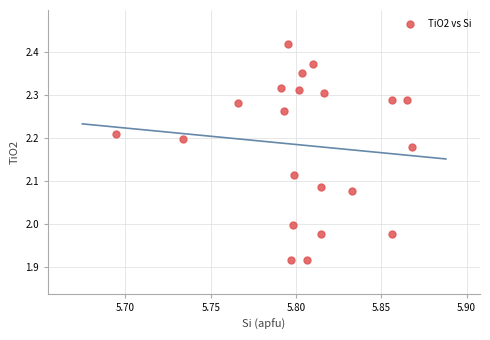

What is the range of Y values (max minus min)?

0.5